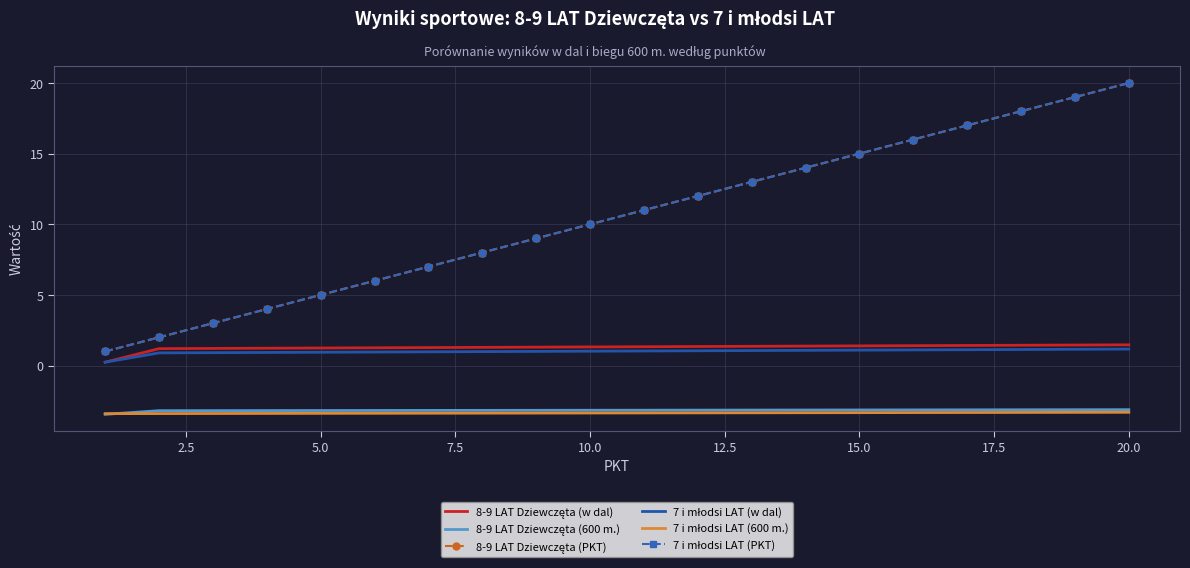

At which label does 8-9 LAT Dziewczęta (PKT) reach its peak?

20.0